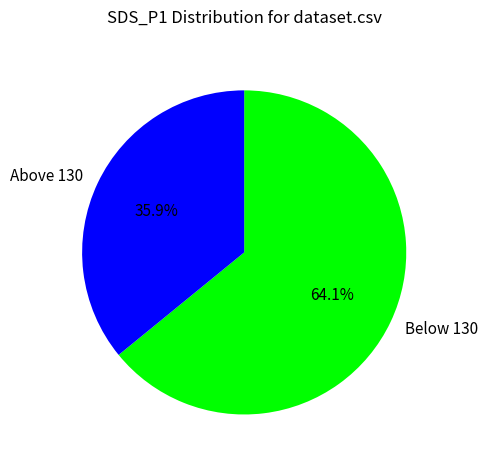

Which slice is the largest?

Below 130